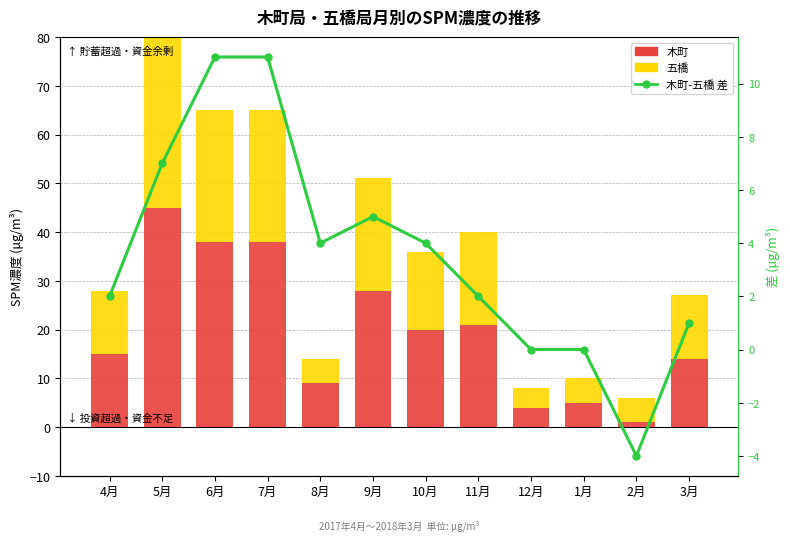

What is the sum of all 木町 values?

238